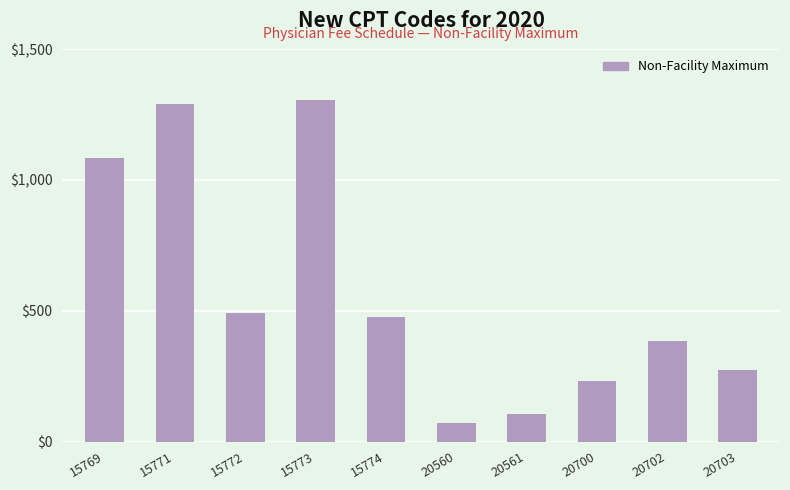

What is the sum of all values?

5709.7